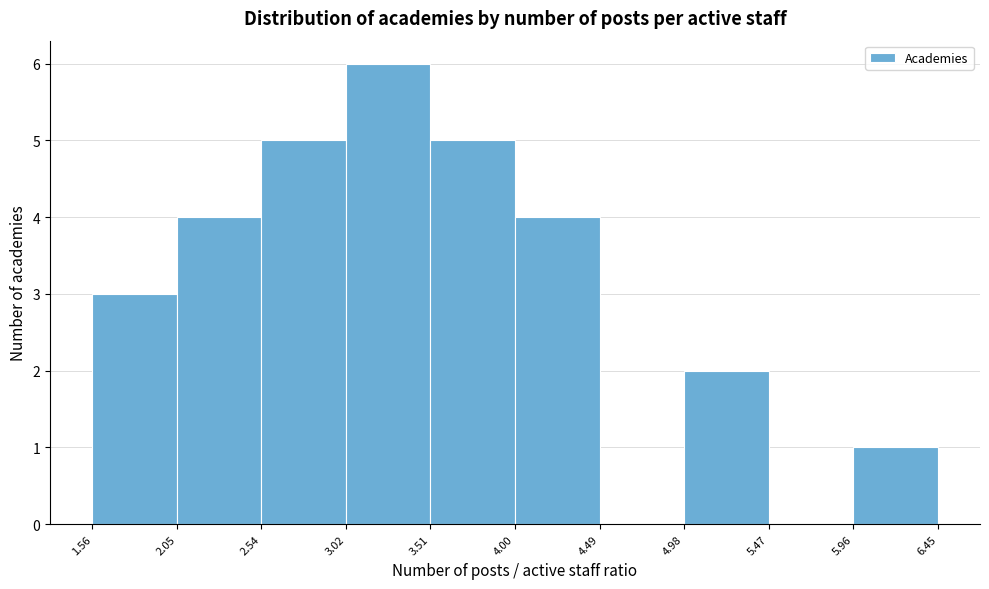

Which range on the x-axis has the tallest bar?

3.02 to 3.51